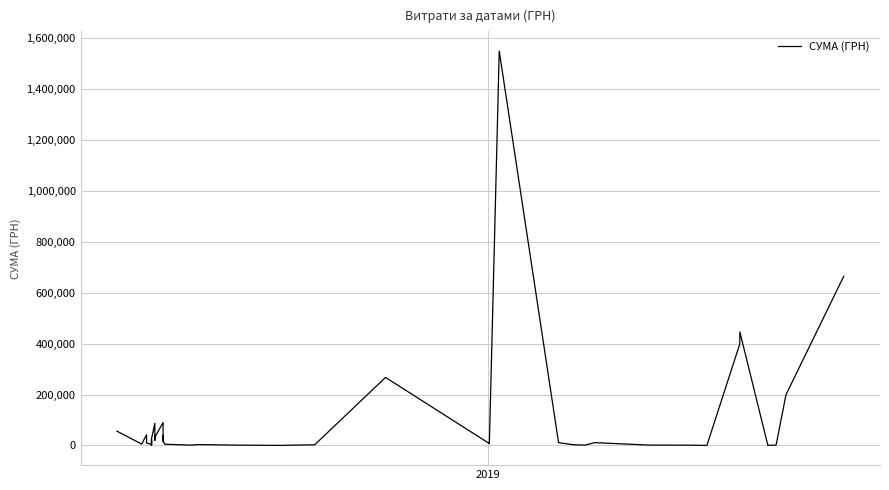

What is the maximum value shown in the chart?

1547860.4